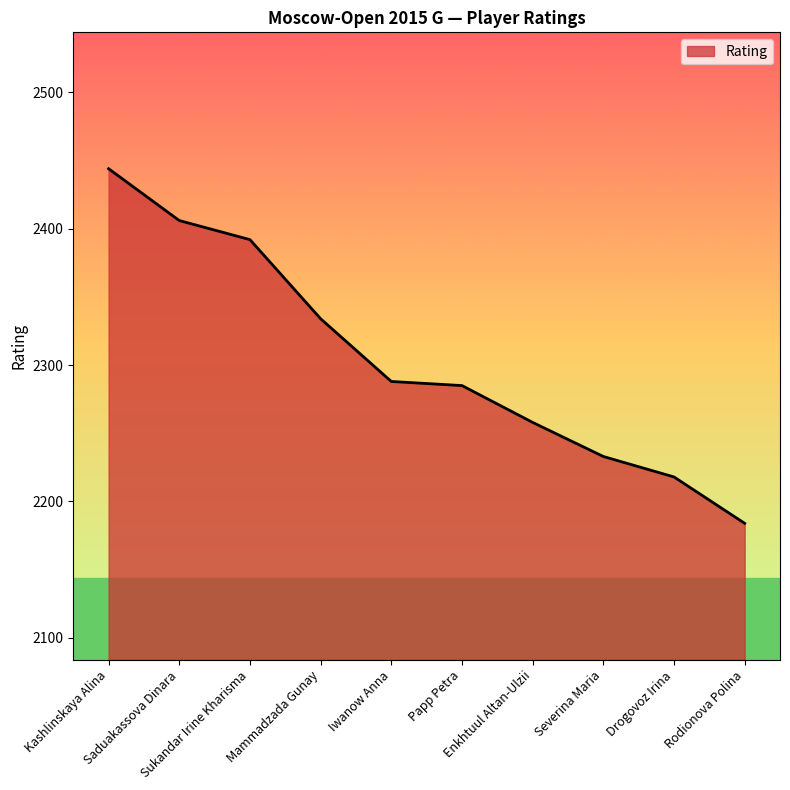

What is the smallest value displayed?

2184